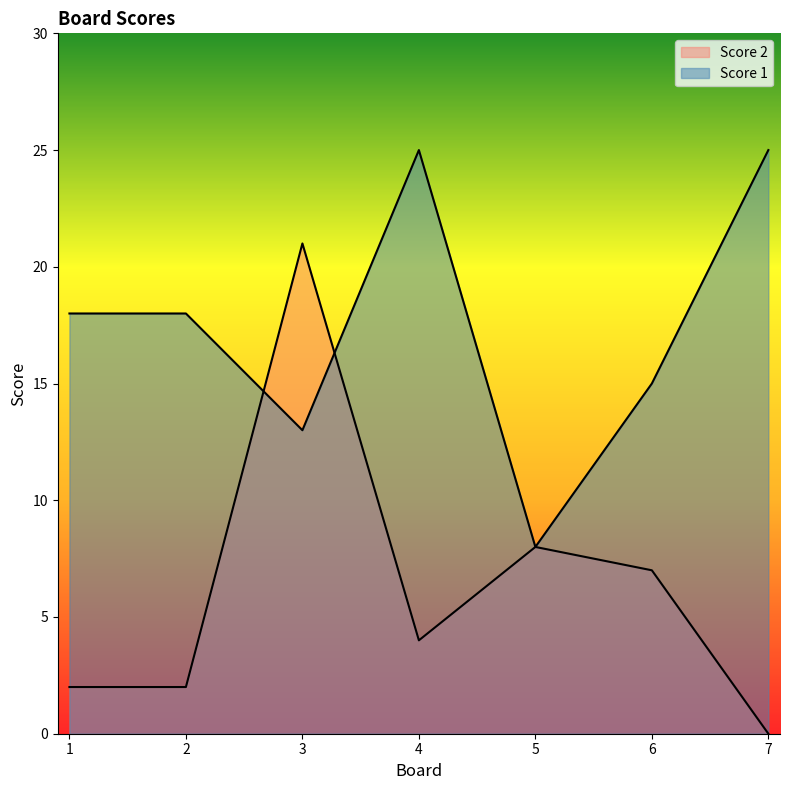

What is the difference between the Score 1 values at 2 and 5?

10